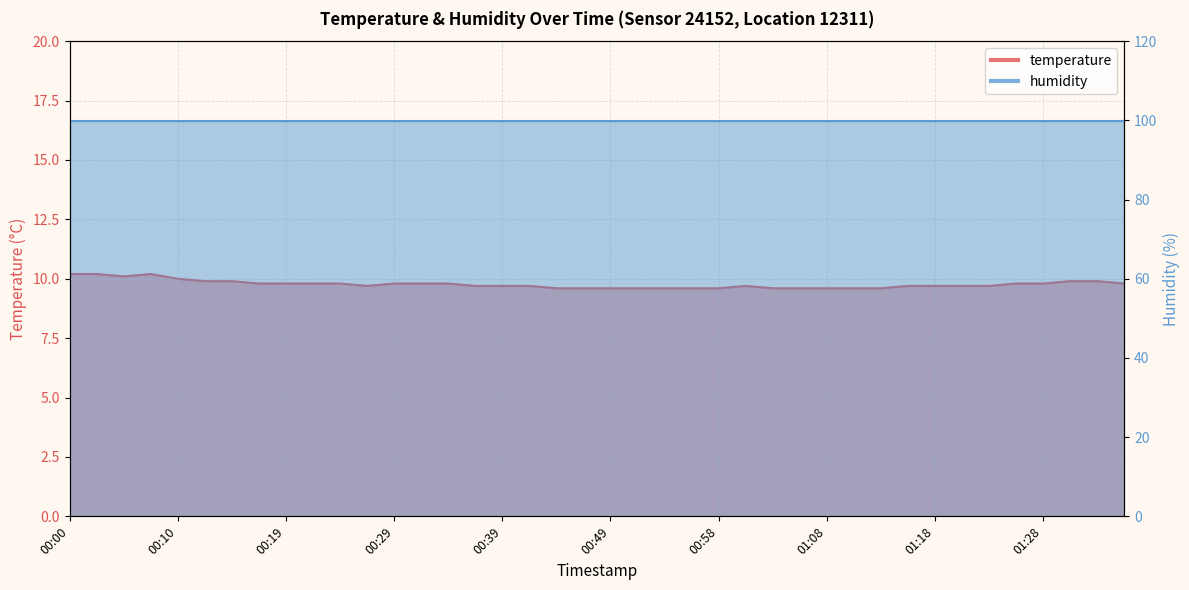

How many values are between 9 and 10?

36